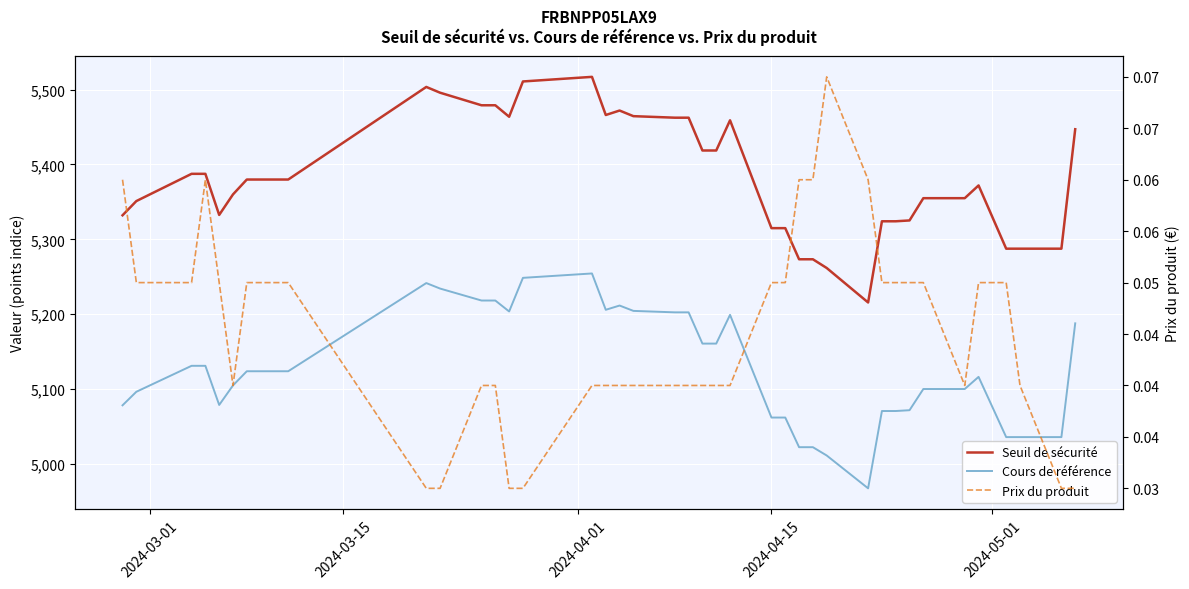

What are all the series names shown in the legend?

Seuil de sécurité, Cours de référence, Prix du produit